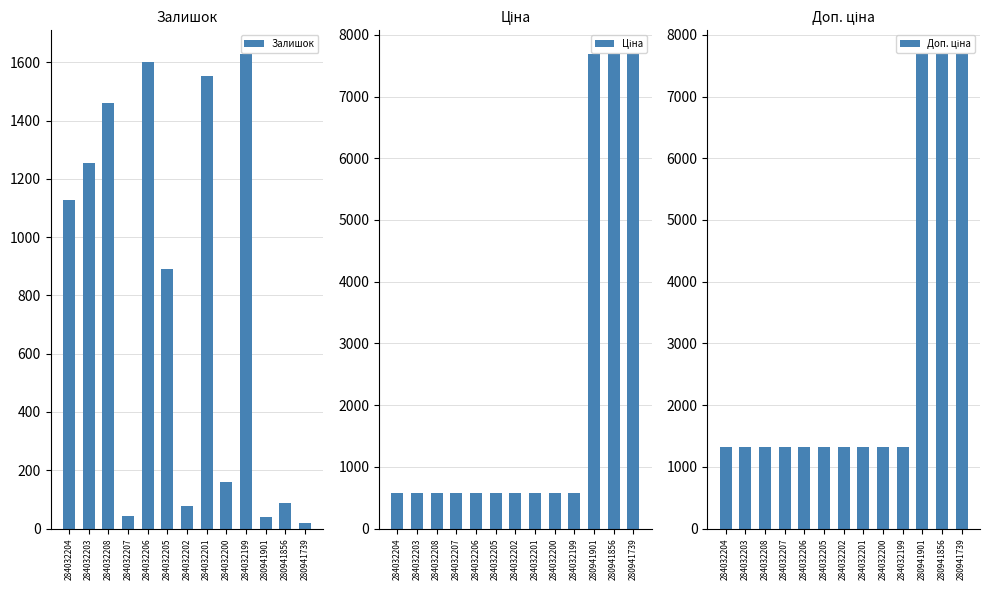

How many bars are there in total?

39